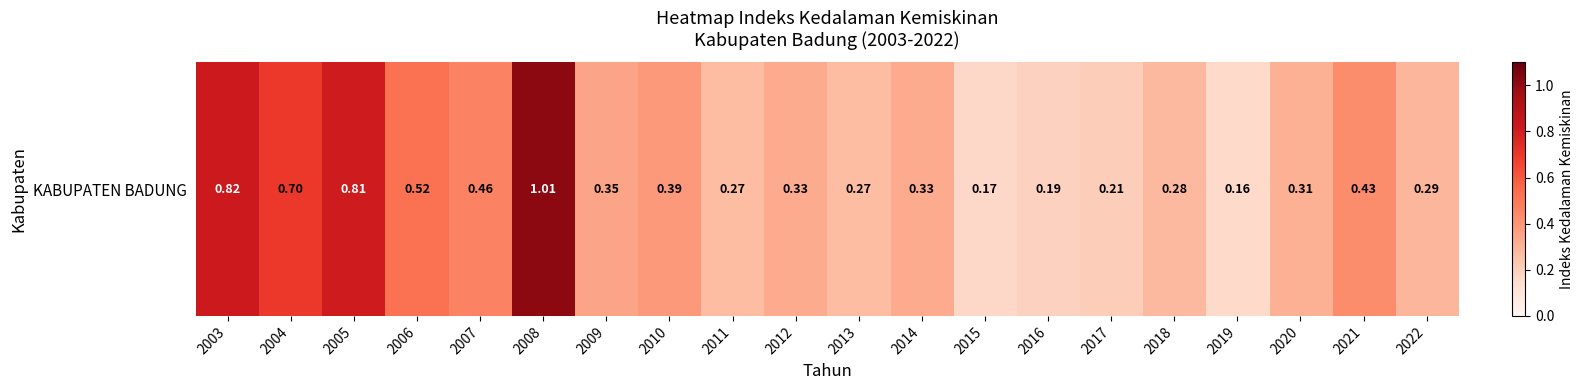

Which label corresponds to the smallest value in the chart?

2019